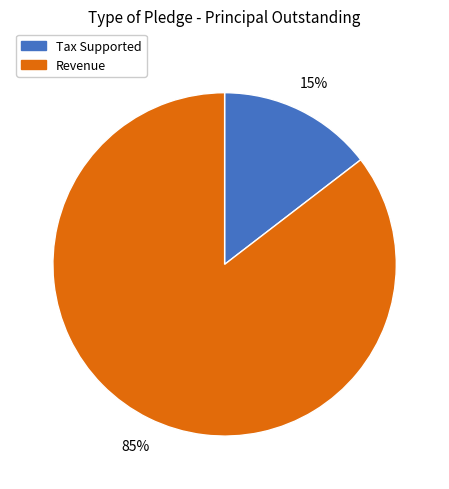

The Tax Supported slice represents 1% of the pie. True or false?

False